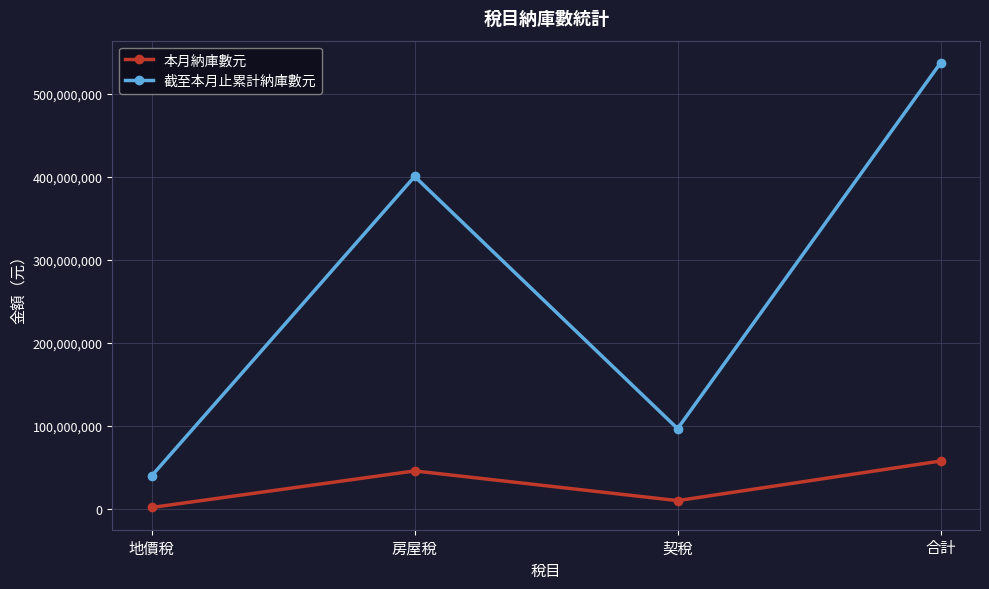

The 截至本月止累計納庫數元 series shows 96751899 at 契稅. True or false?

True